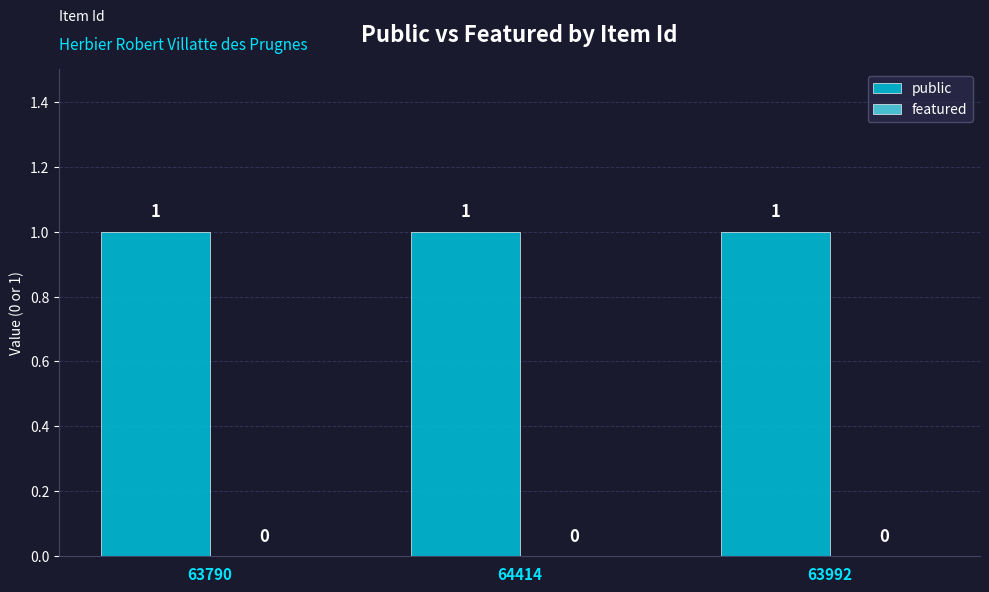

The value of public at 63790 is 1. True or false?

True